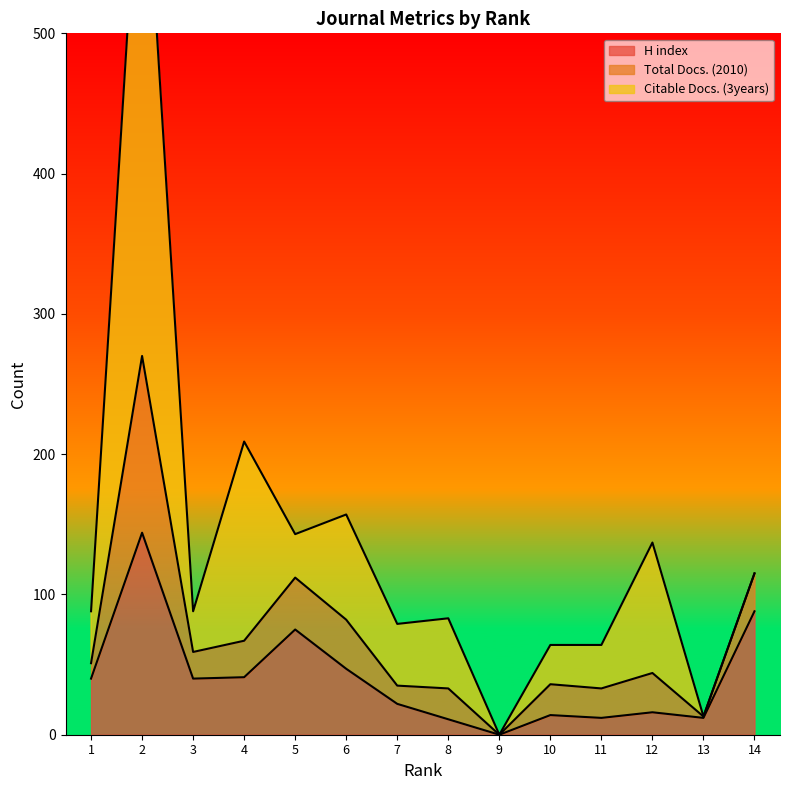

Which has a higher value, 4 or 3?

4